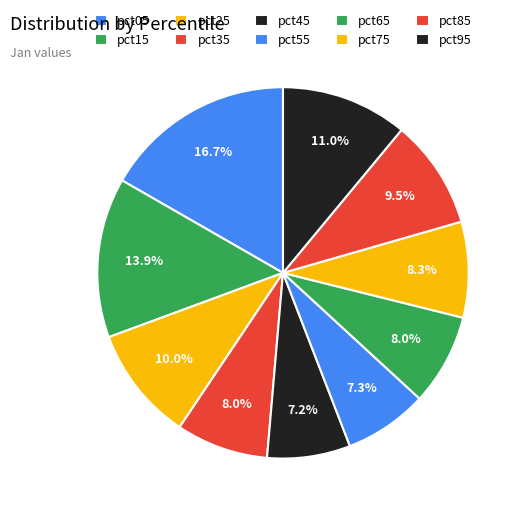

True or false: pct75 accounts for 8% of the total.

True